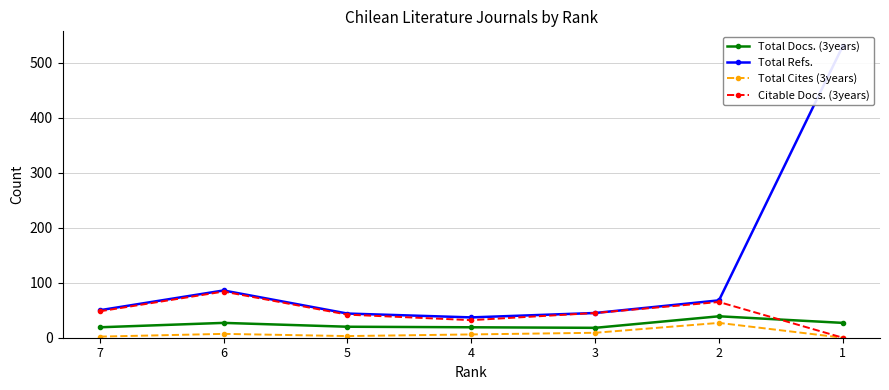

Rank the series at 1 from lowest to highest value.

Total Cites (3years), Citable Docs. (3years), Total Docs. (3years), Total Refs.